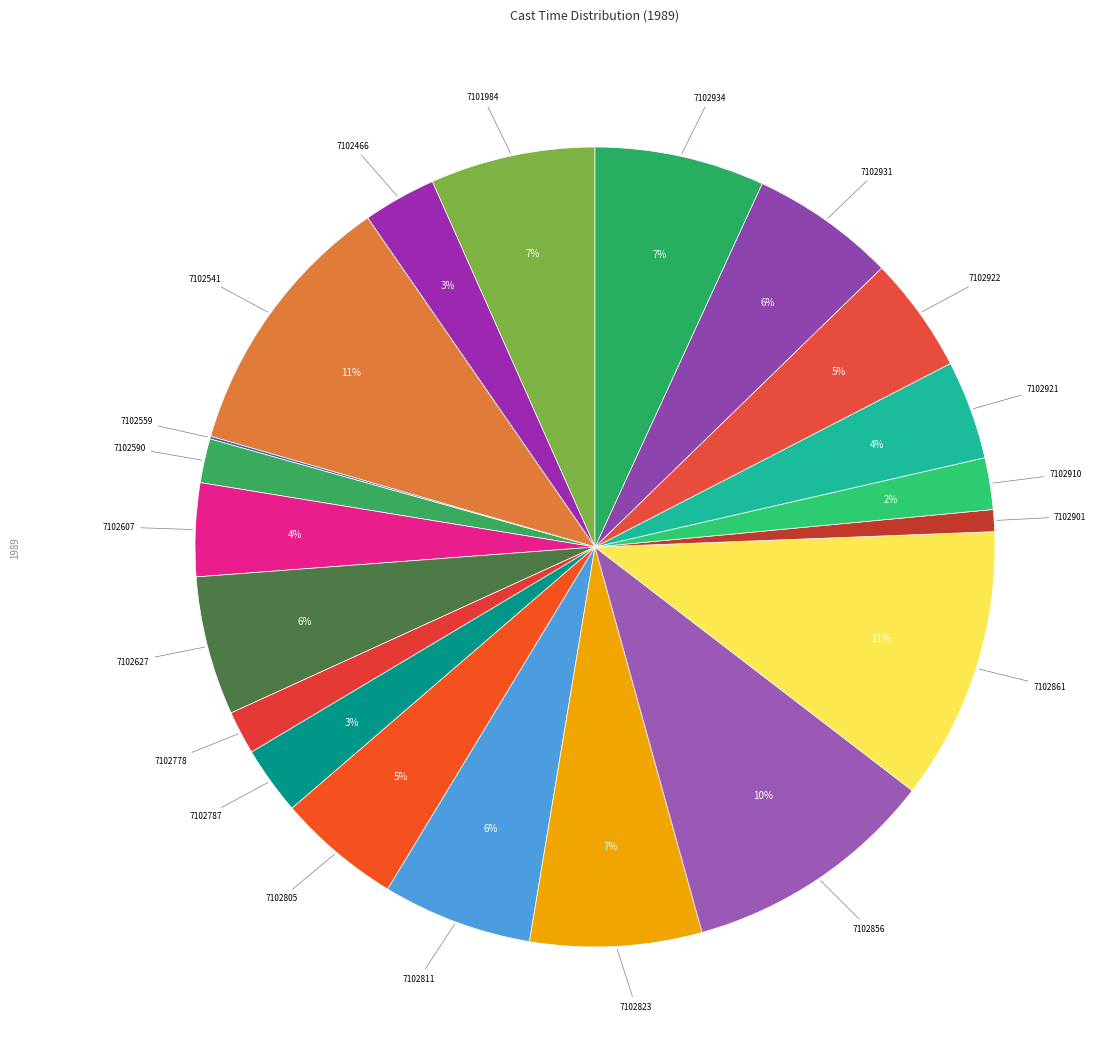

To the nearest percent, what is the average slice percentage?

5%